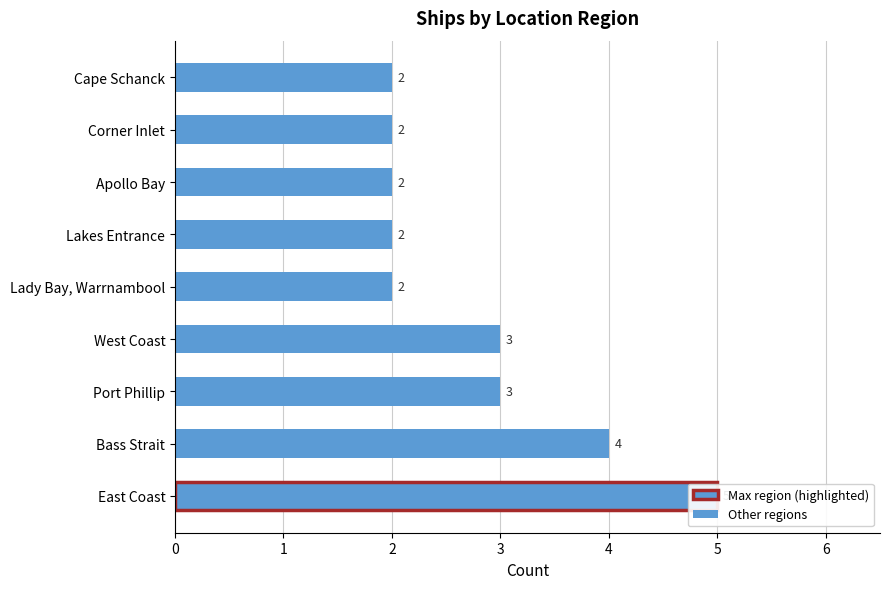

What is the ratio of the value at Bass Strait to the value at Lady Bay, Warrnambool?

2.0